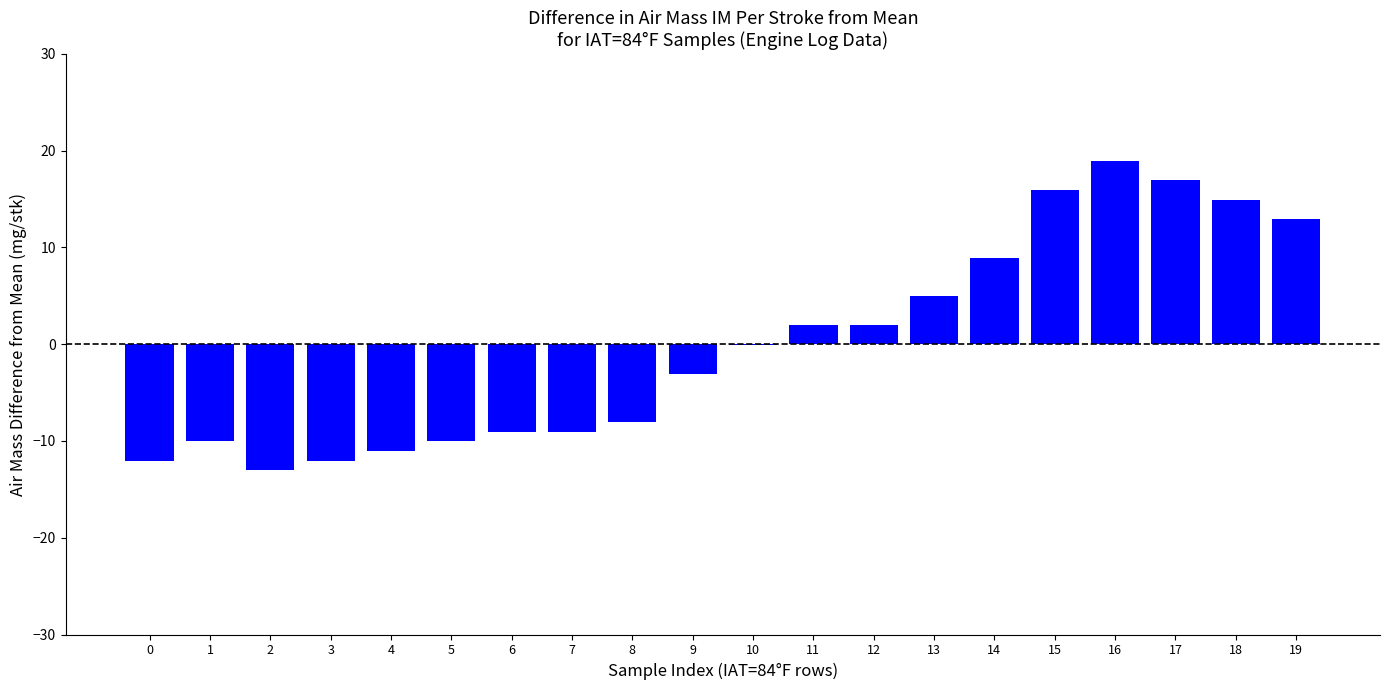

At which category does the chart reach its peak across all series?

16